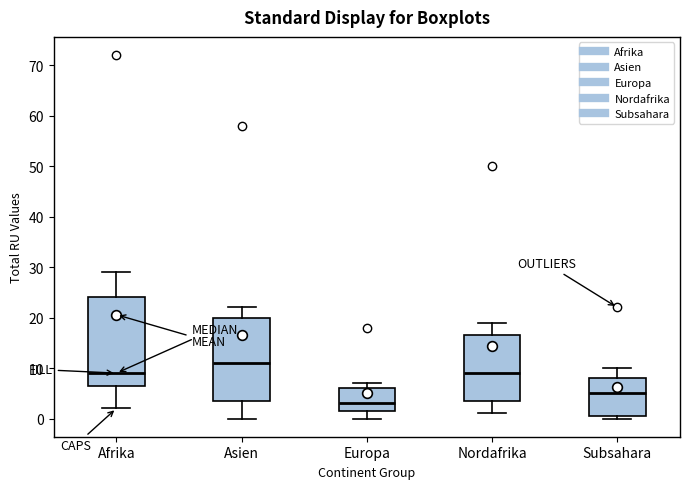

Which box's median line is the highest?

Asien